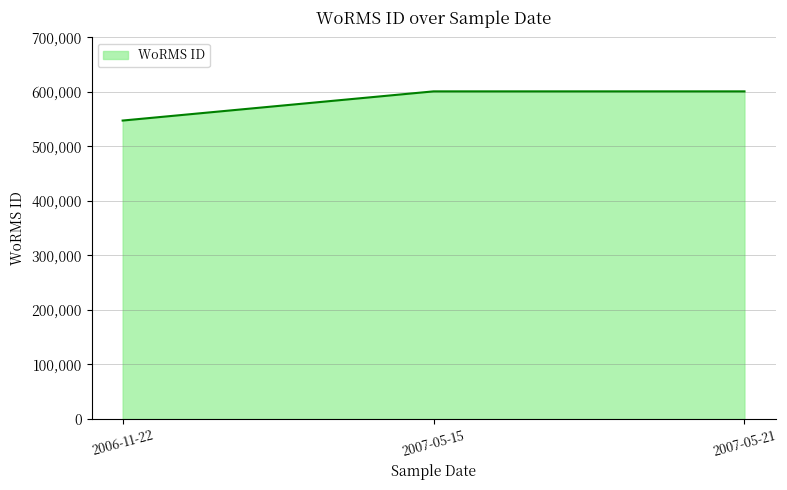

The value at 2007-05-15 is 600979. True or false?

True